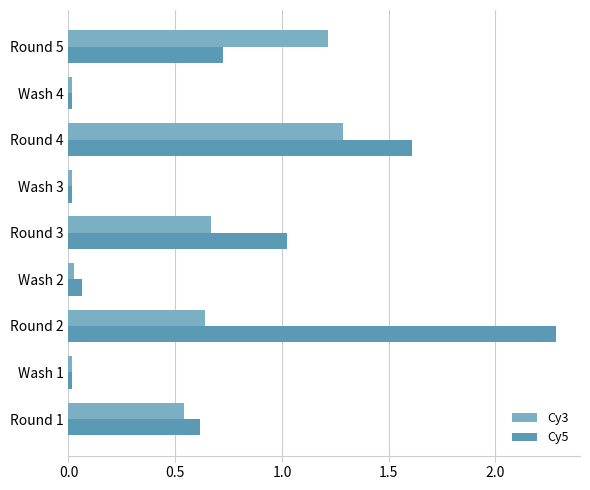

The value of Cy3 at Round 2 is 0.6. True or false?

True